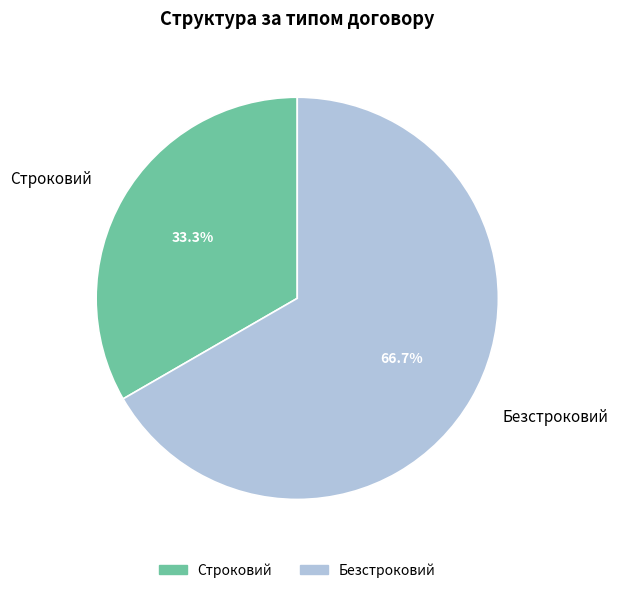

To the nearest percent, what is the combined percentage of Безстроковий and Строковий?

100%